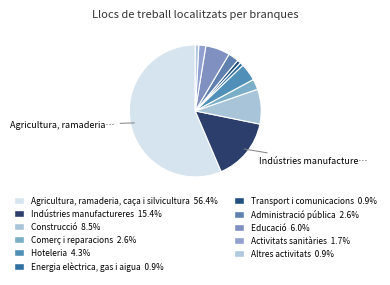

Count the number of slices in the pie.

11